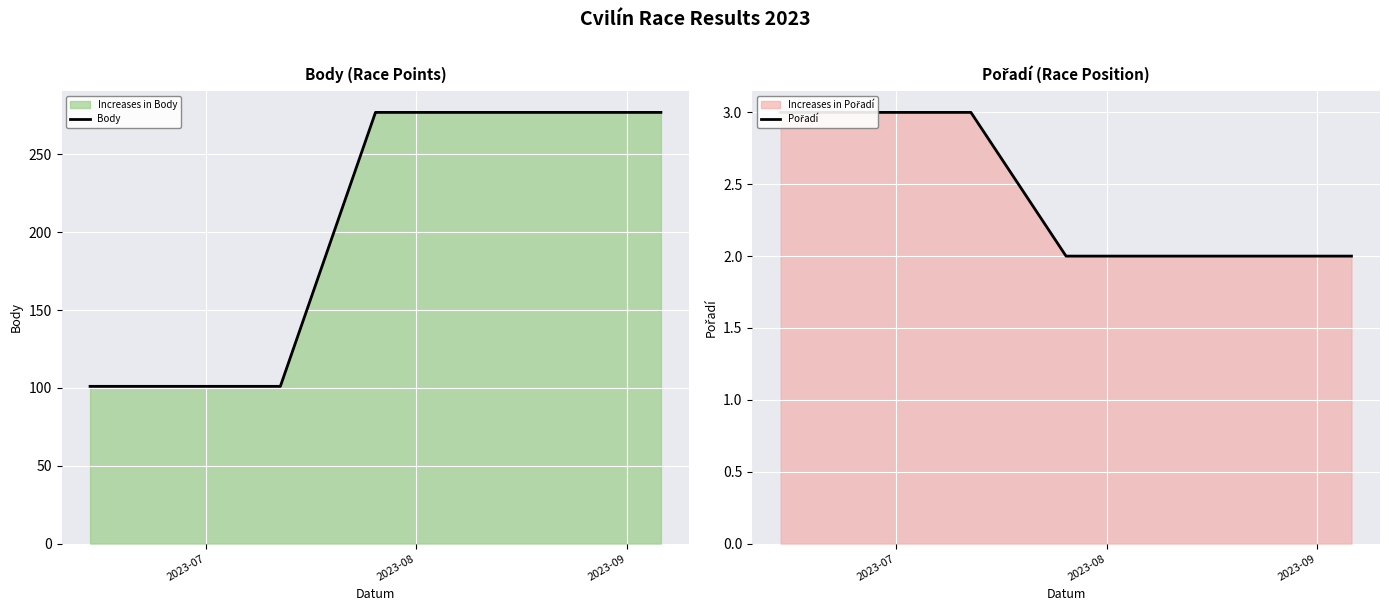

True or false: Body has more than 0 points higher than both neighbors.

False